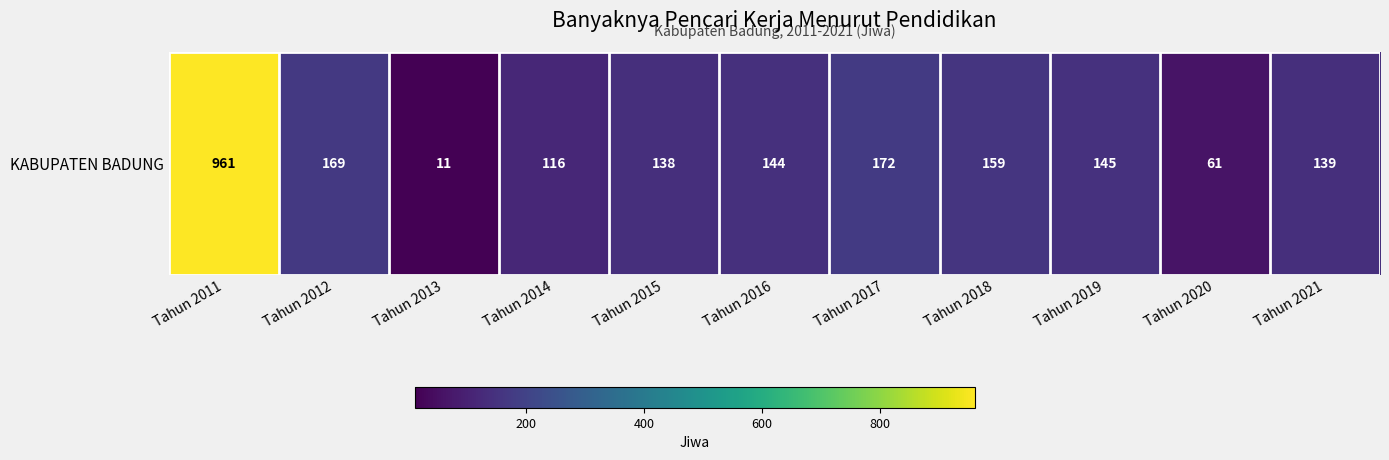

Rank the categories by value from highest to lowest.

Tahun 2011, Tahun 2017, Tahun 2012, Tahun 2018, Tahun 2019, Tahun 2016, Tahun 2021, Tahun 2015, Tahun 2014, Tahun 2020, Tahun 2013